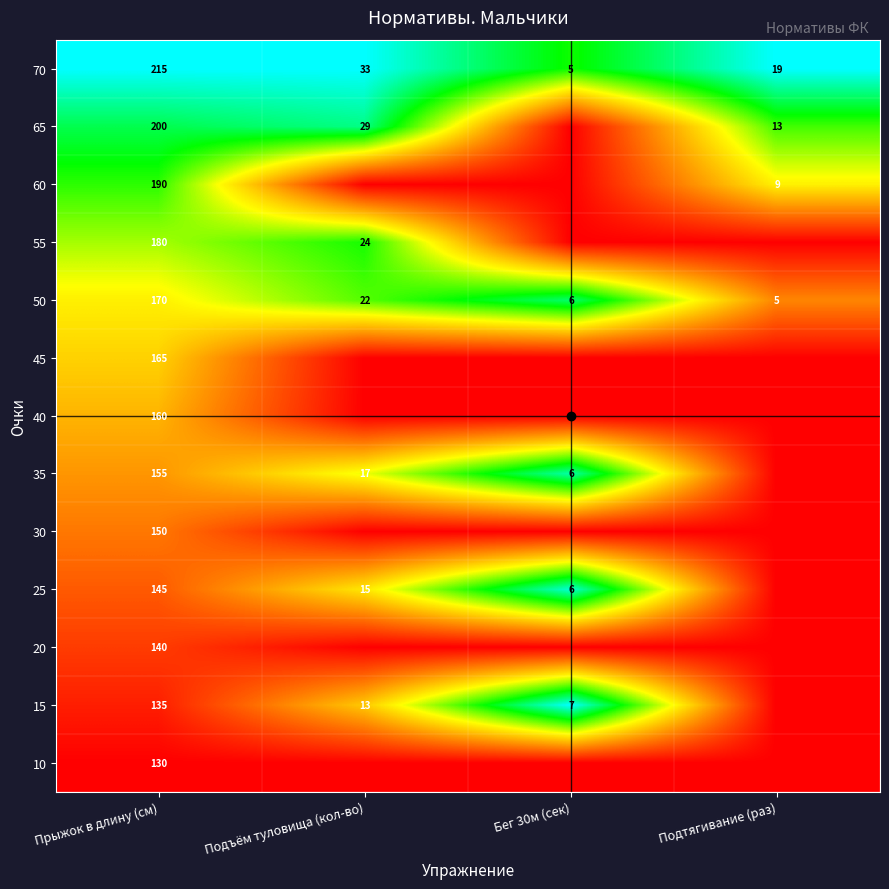

What is the maximum value for 50?

170